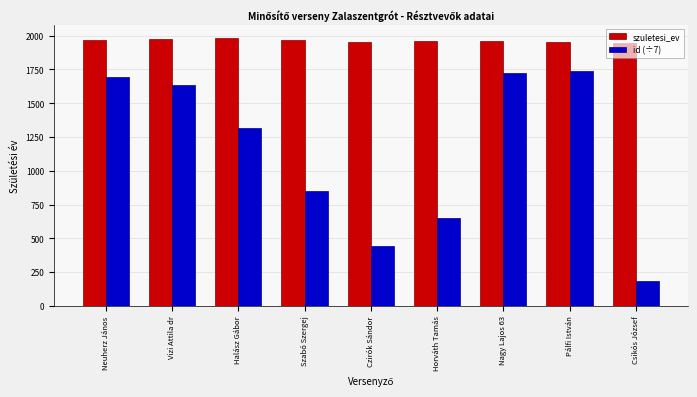

What is the spread (max minus min) of values at Neuherz János?

274.6